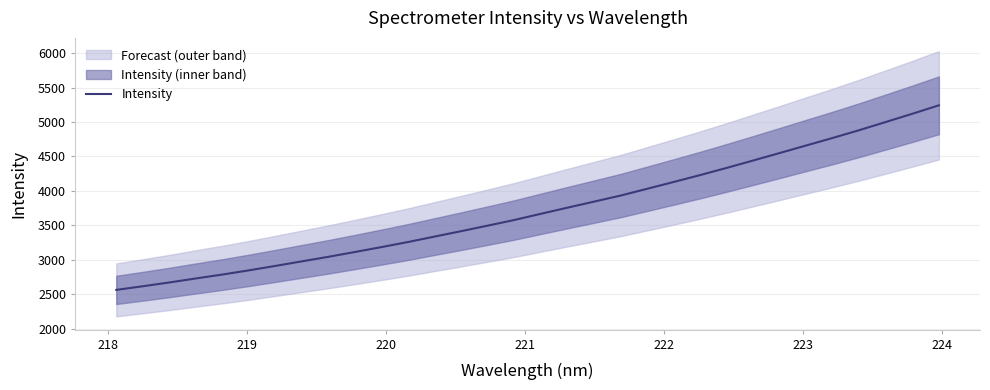

What is the difference between the maximum and second lowest values?

2626.7